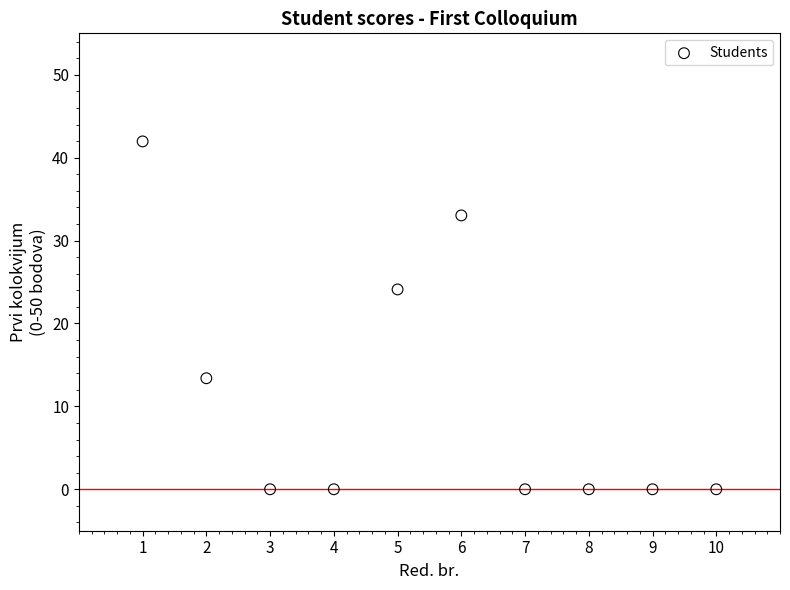

What is the range of X values (max minus min)?

9.0